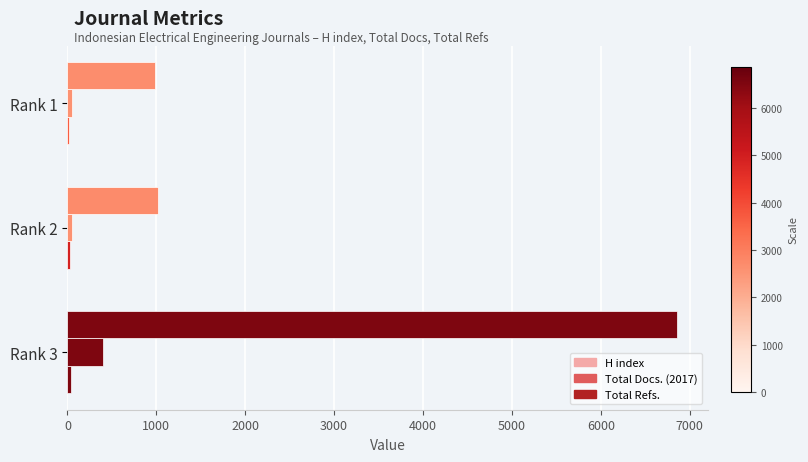

Count the number of categories in the chart.

3